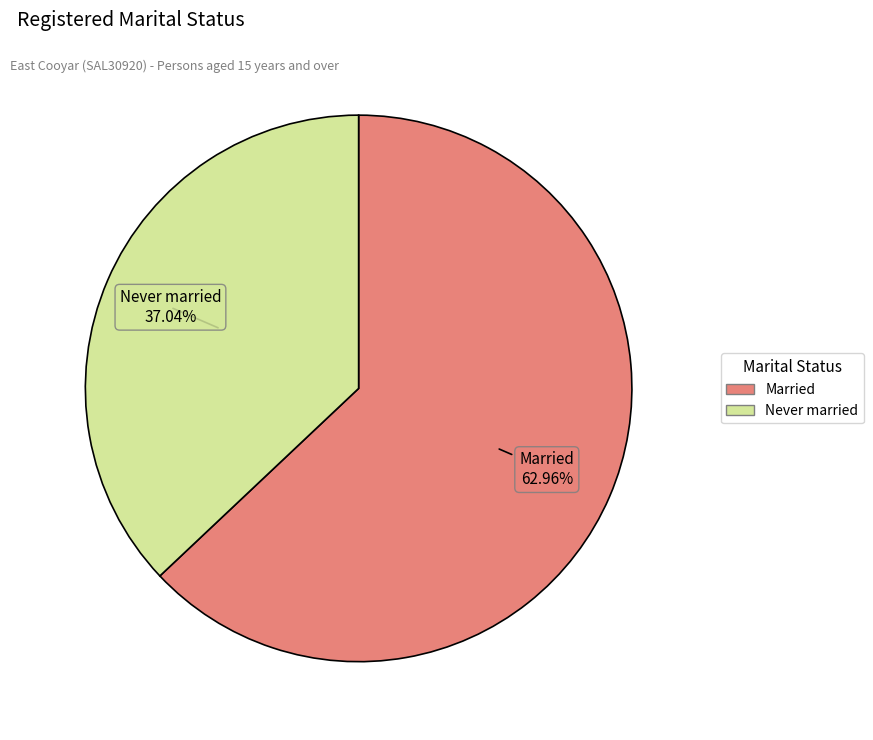

Is there any slice that represents more than half of the pie?

Yes